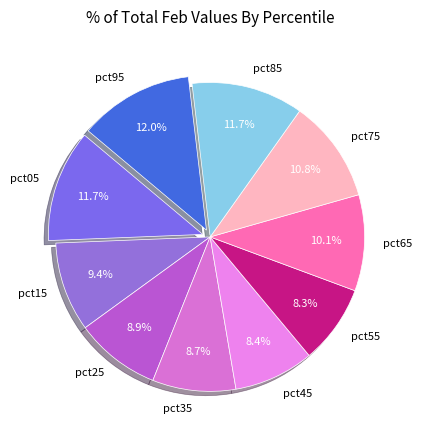

Is it true that pct85 is 12% of the pie?

True